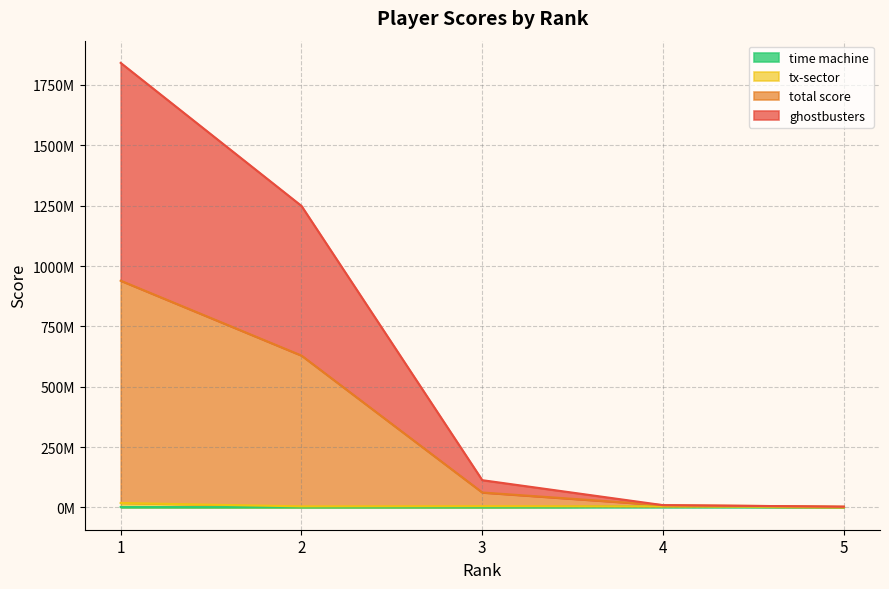

What is the value of the time machine point at the 1st from the left?

2043170